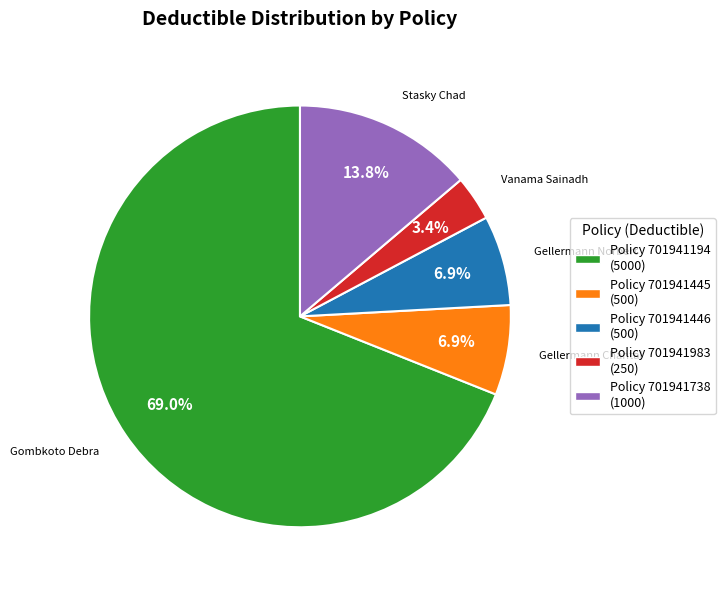

What is the ratio of the value at Policy 701941194 (5000) to the value at Policy 701941445 (500)?

10.0